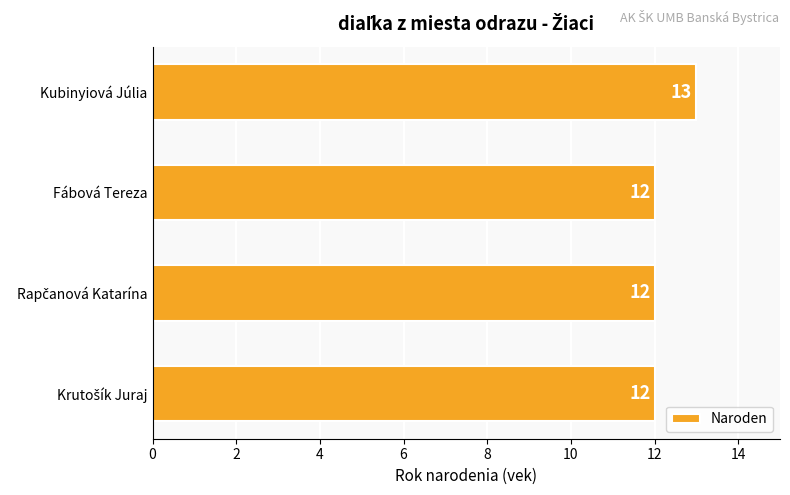

What is the minimum value shown in the chart?

12